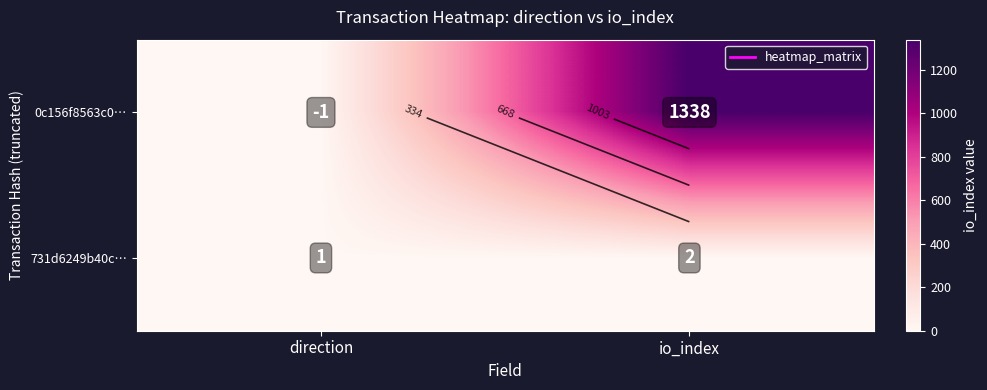

Rank the series at io_index from lowest to highest value.

731d6249b40c…, 0c156f8563c0…